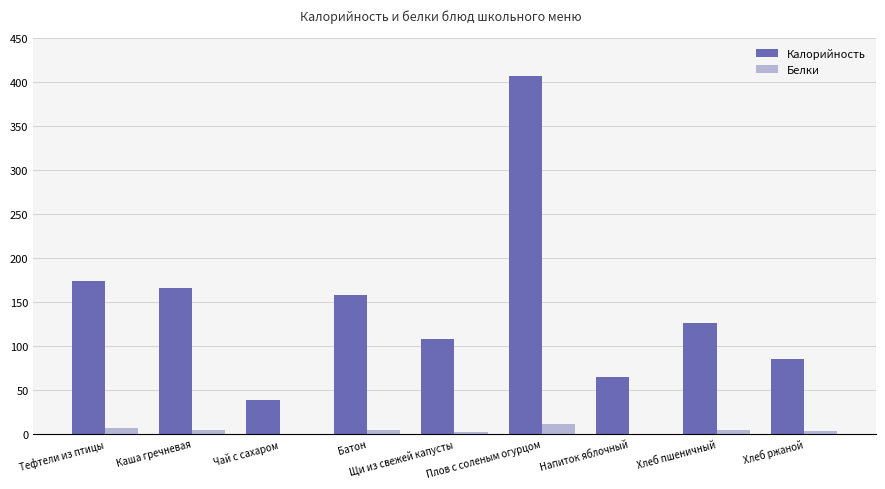

Where does the Белки series first go above 4?

Тефтели из птицы